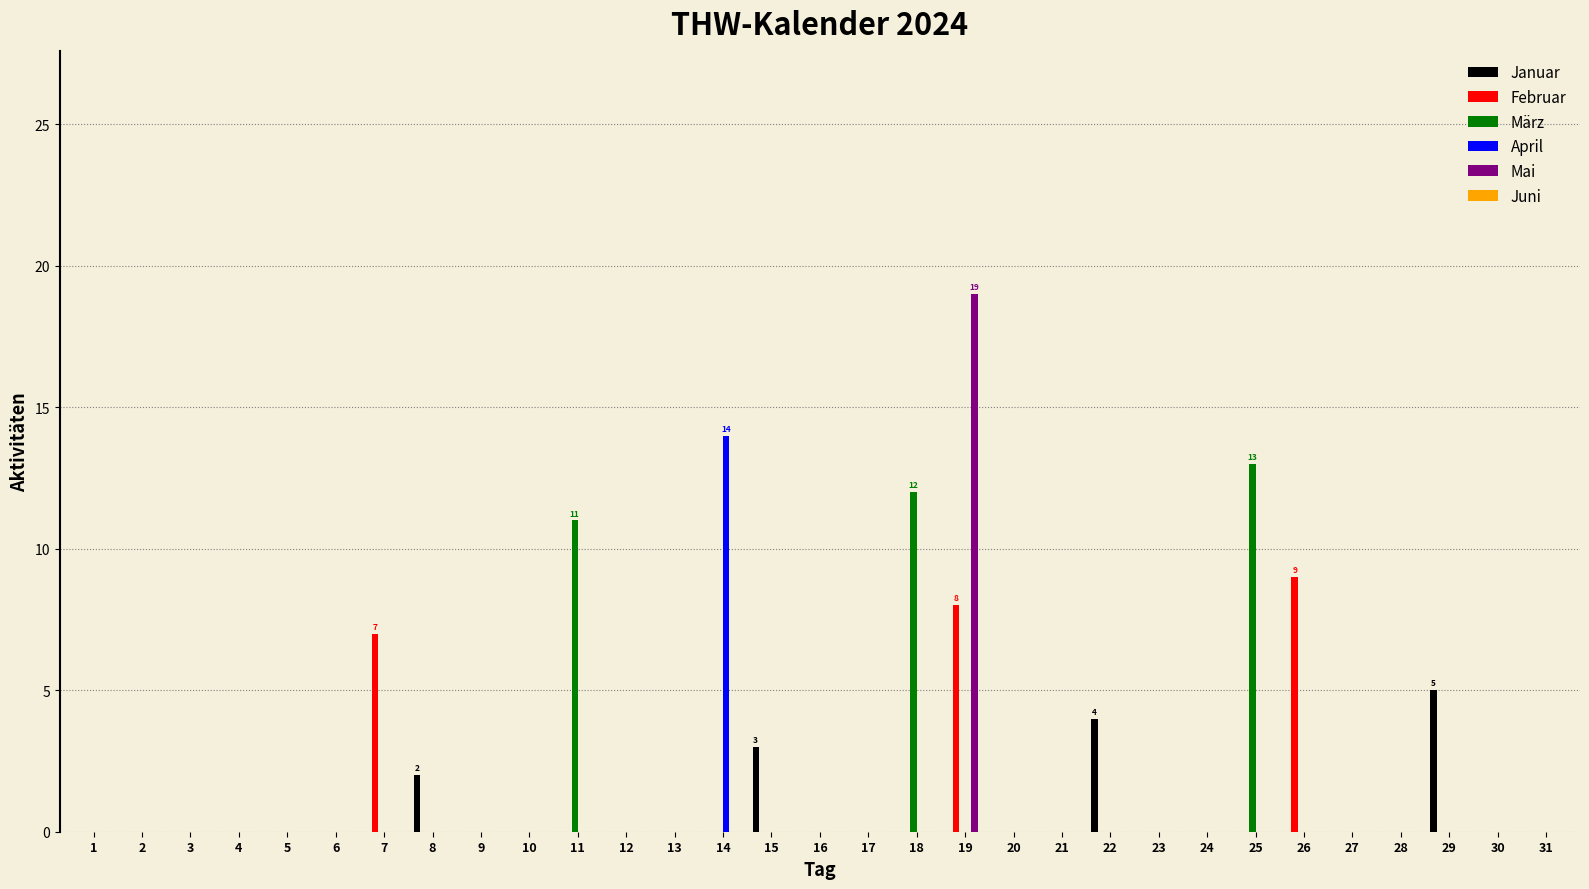

At which category is the sum across all series the highest?

19